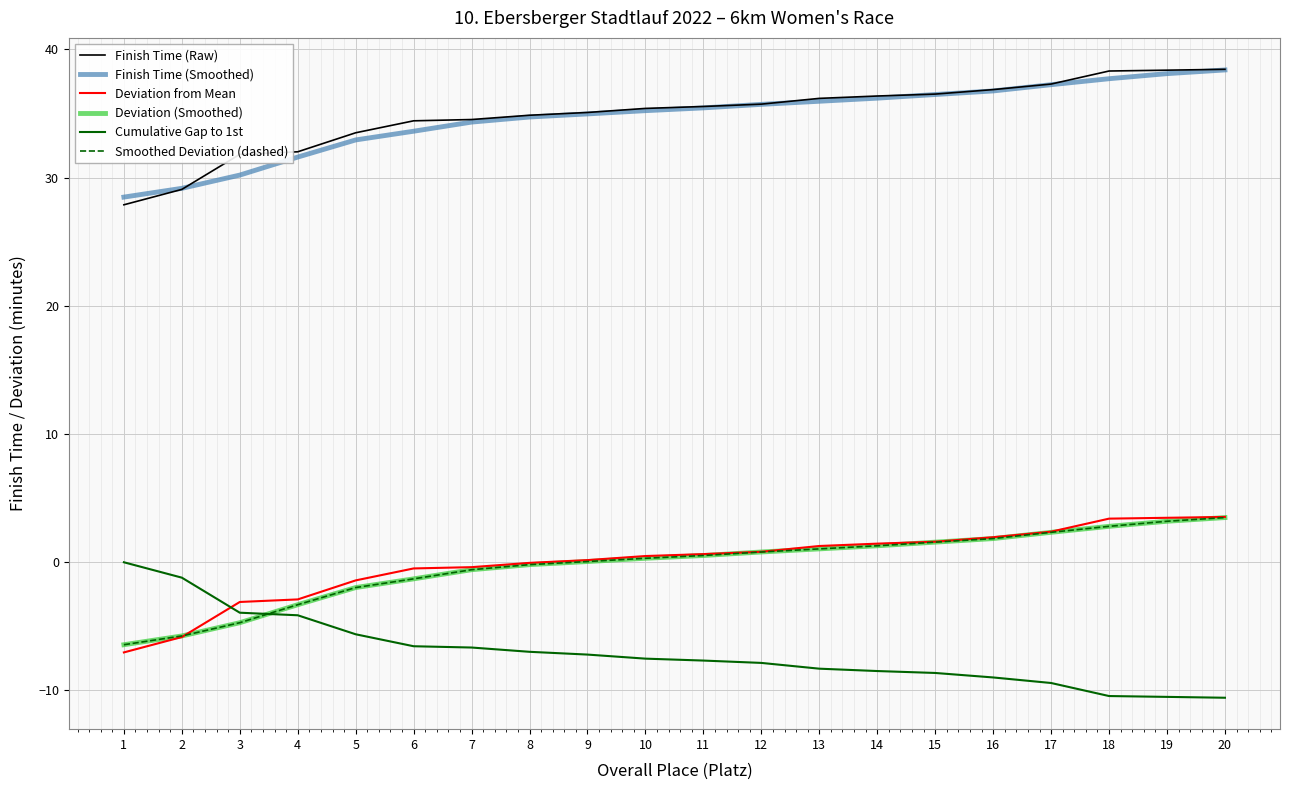

How many intersections are there between Cumulative Gap to 1st and Deviation from Mean?

1